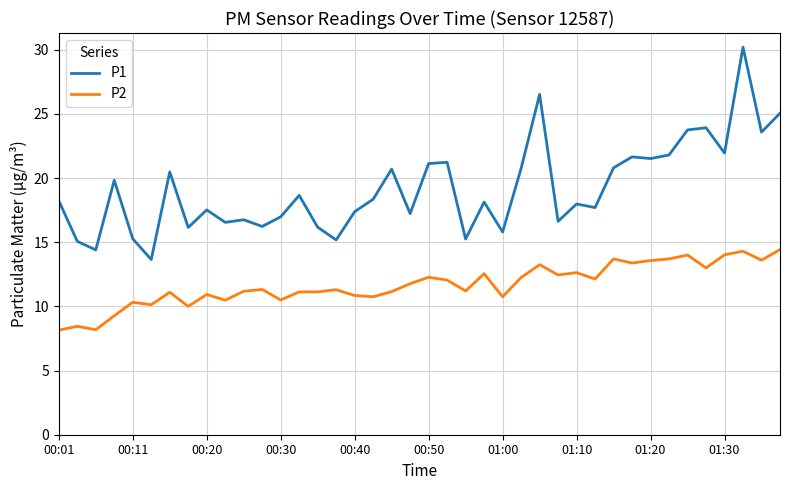

Which series has the largest total across all categories?

P1